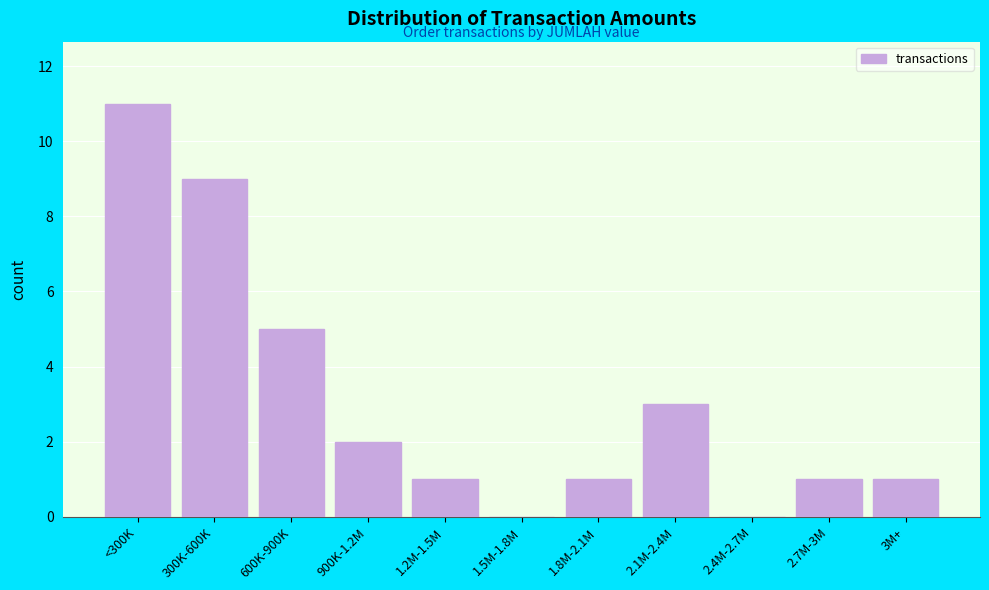

Reading left to right, extract all data points from this chart.

<300K=11	300K-600K=9	600K-900K=5	900K-1.2M=2	1.2M-1.5M=1	1.5M-1.8M=0	1.8M-2.1M=1	2.1M-2.4M=3	2.4M-2.7M=0	2.7M-3M=1	3M+=1